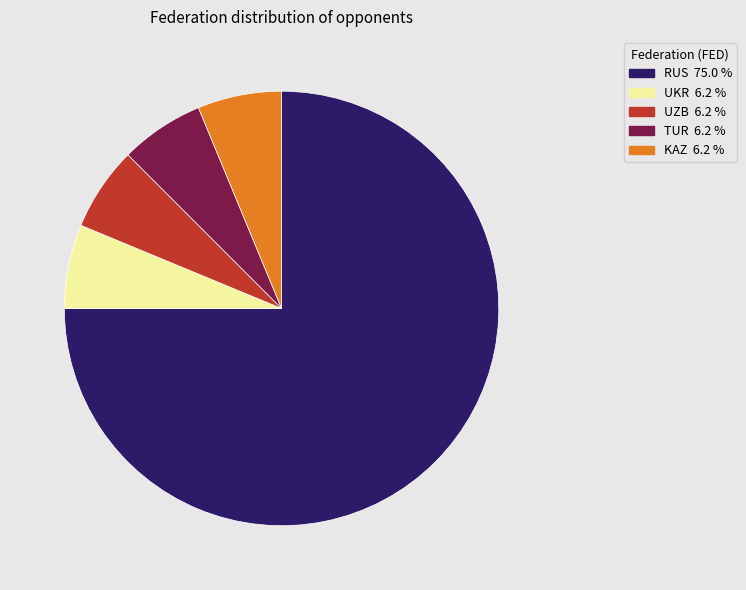

Is the sum of UKR and RUS greater than half?

Yes